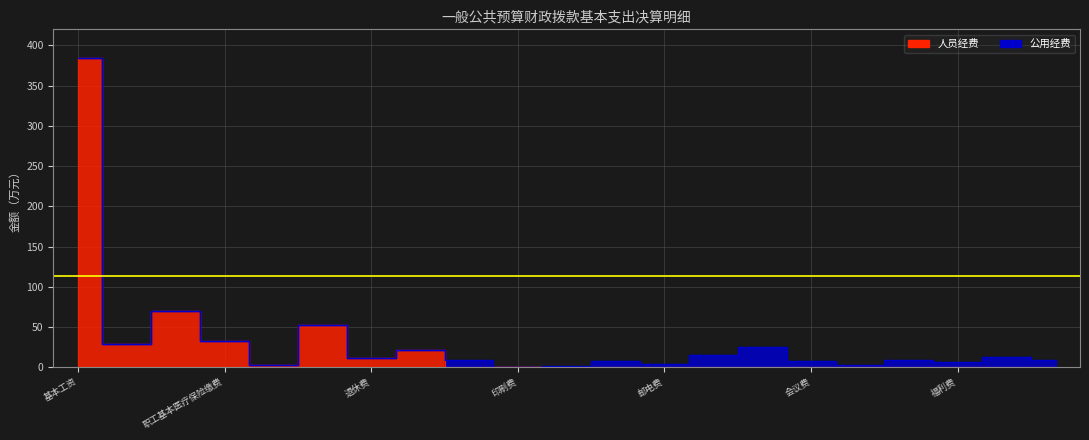

The 人员经费合计 series shows 351.8 at 基本工资. True or false?

False